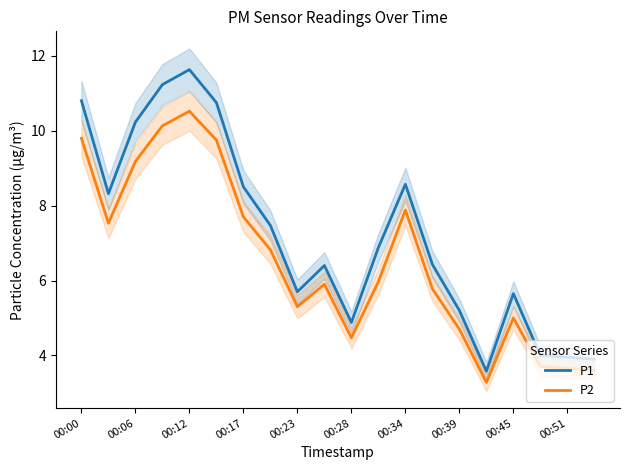

How many interior local valleys does the P2 series have?

4